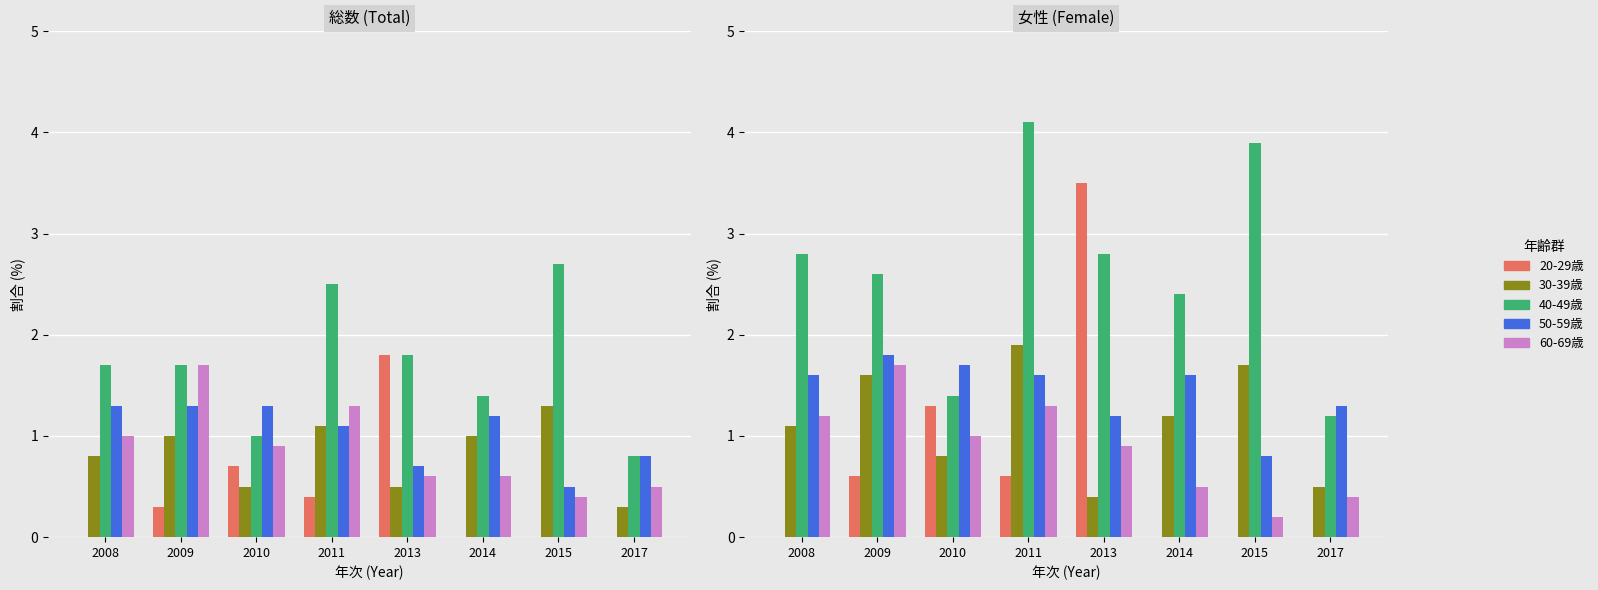

Is the value of 30-39歳 at 2010 greater than the value of 60-69歳 at 2013?

No